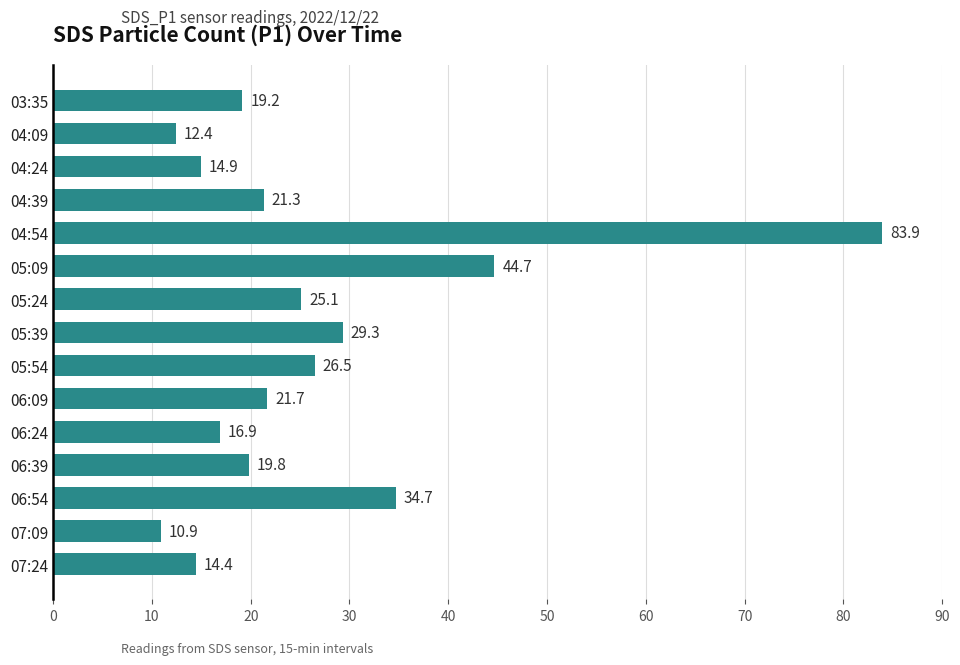

Reading bottom to top, transcribe all the data shown in this chart.

14.4	10.9	34.7	19.8	16.9	21.7	26.5	29.3	25.1	44.7	83.9	21.3	14.9	12.4	19.2